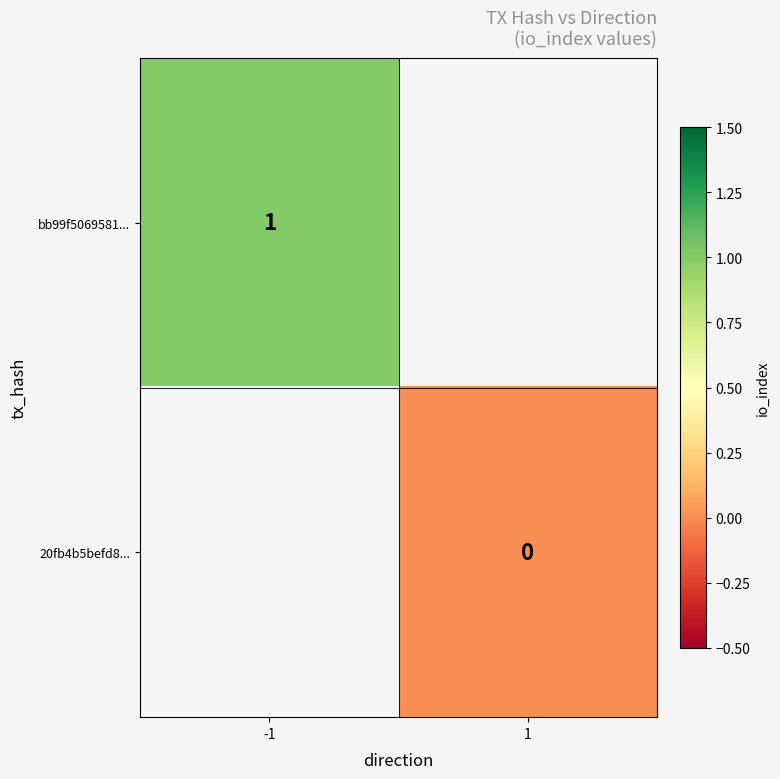

The bb99f5069581... series shows 2 at -1. True or false?

False